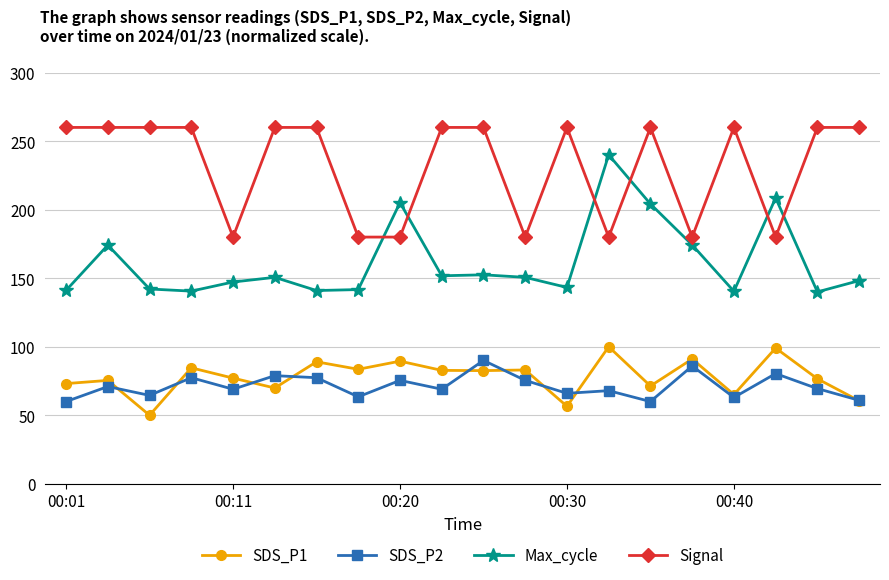

What is the value of the Signal point at the 20th from the left?

260.0